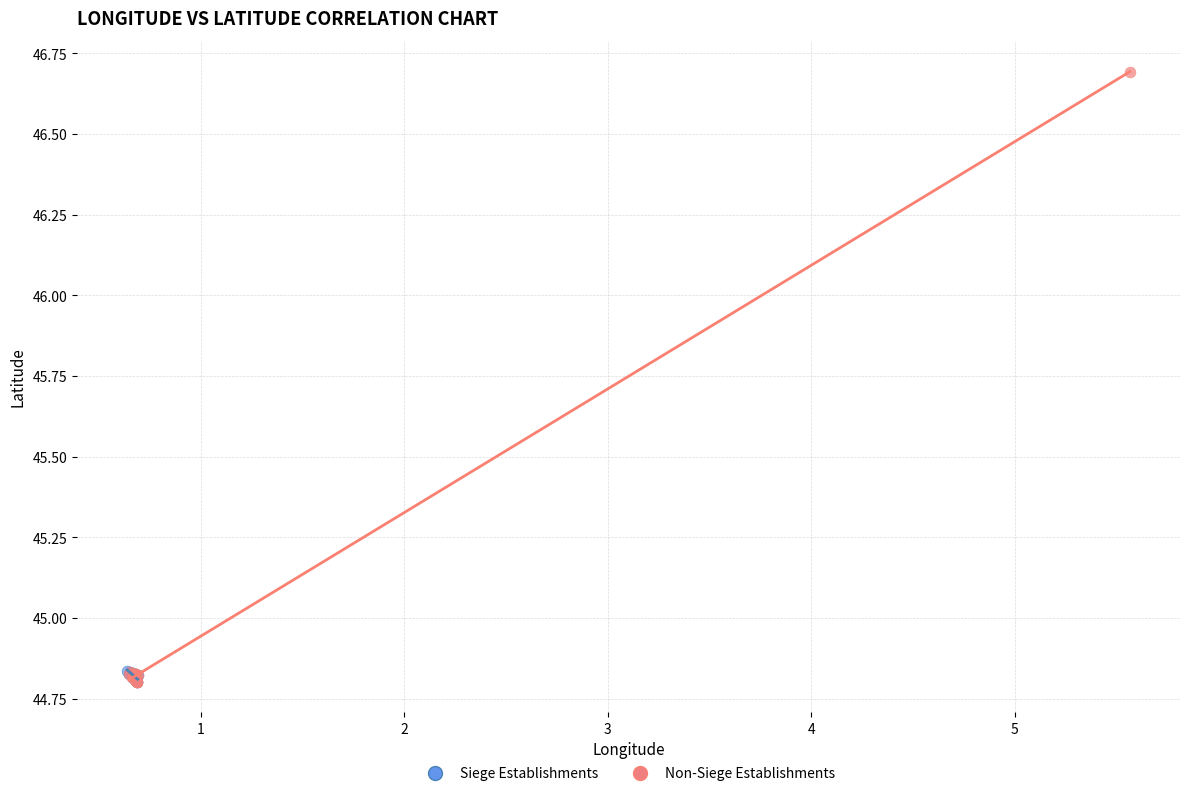

Which series reaches the maximum Y coordinate?

Non-Siege Establishments